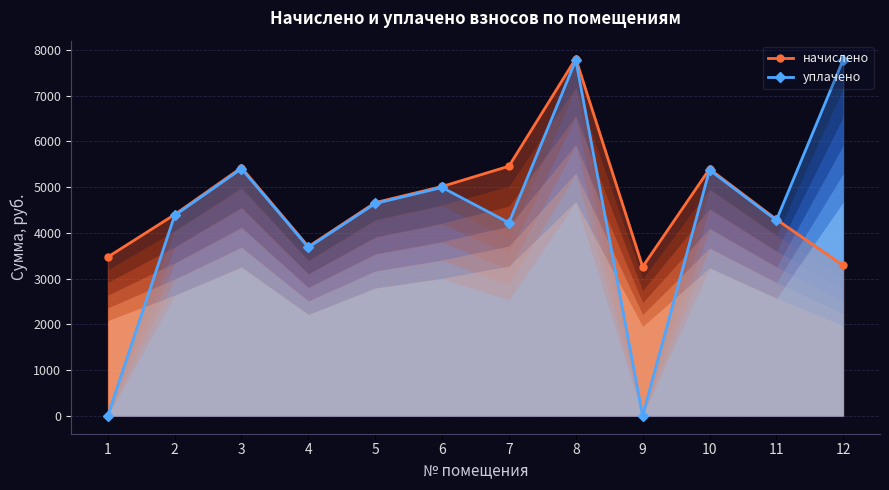

Rank the categories by уплачено value from highest to lowest.

12, 8, 3, 10, 6, 5, 2, 11, 7, 4, 1, 9